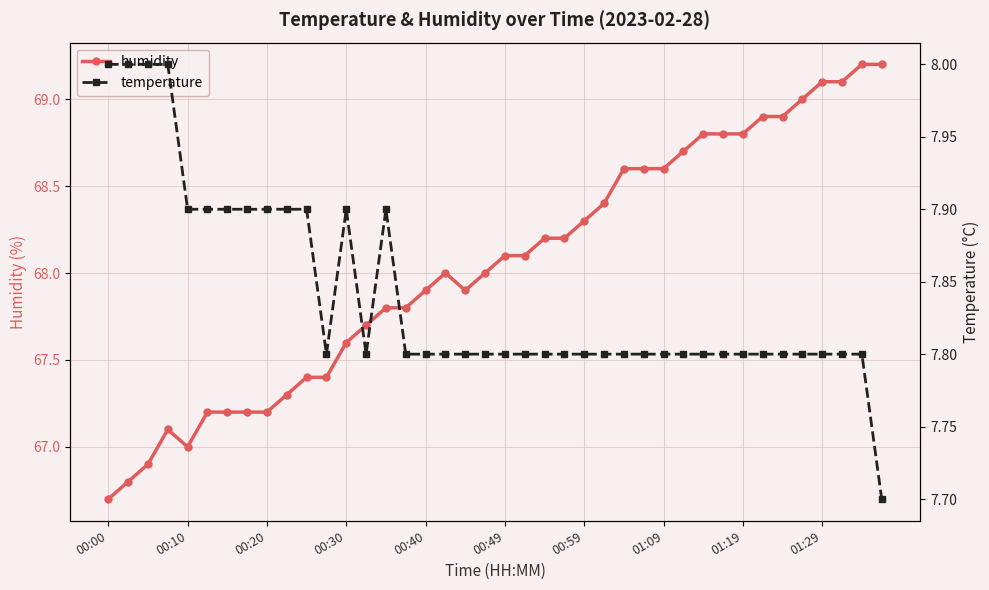

What is the highest value of the humidity series?

69.2